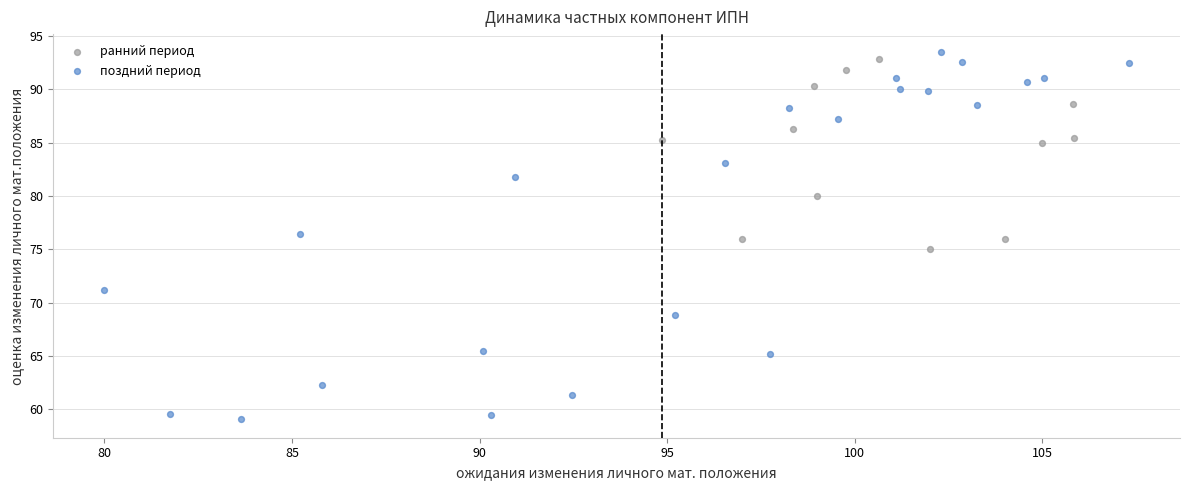

Which series reaches the minimum Y coordinate?

поздний период